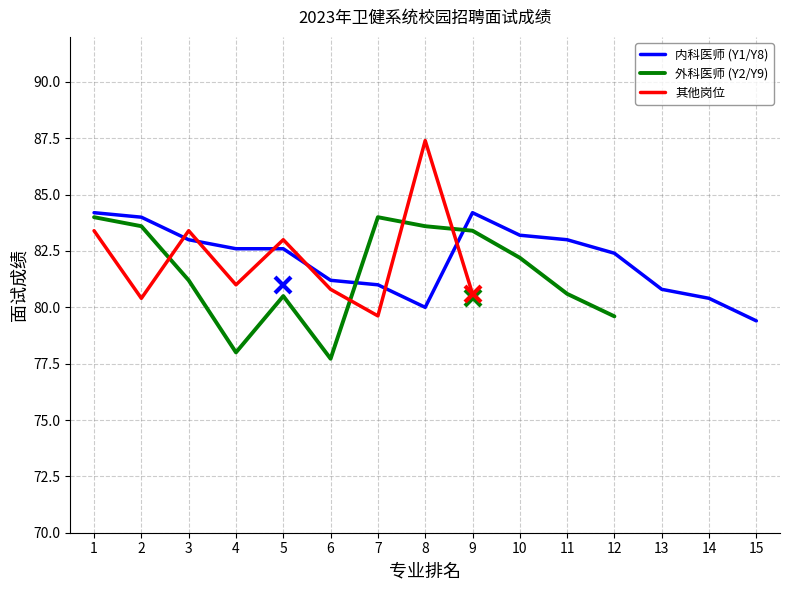

How many data points in 其他岗位 are less than 83?

5